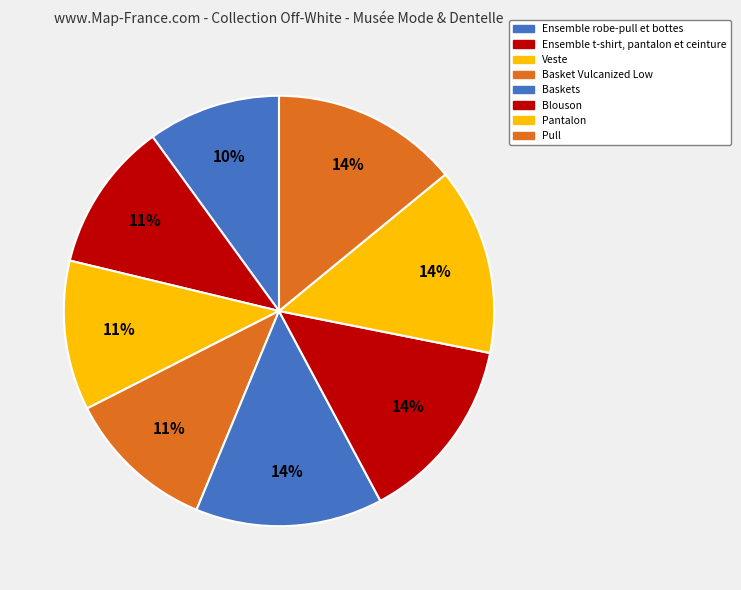

To the nearest percent, what is the difference between the largest and smallest slice percentages?

4%